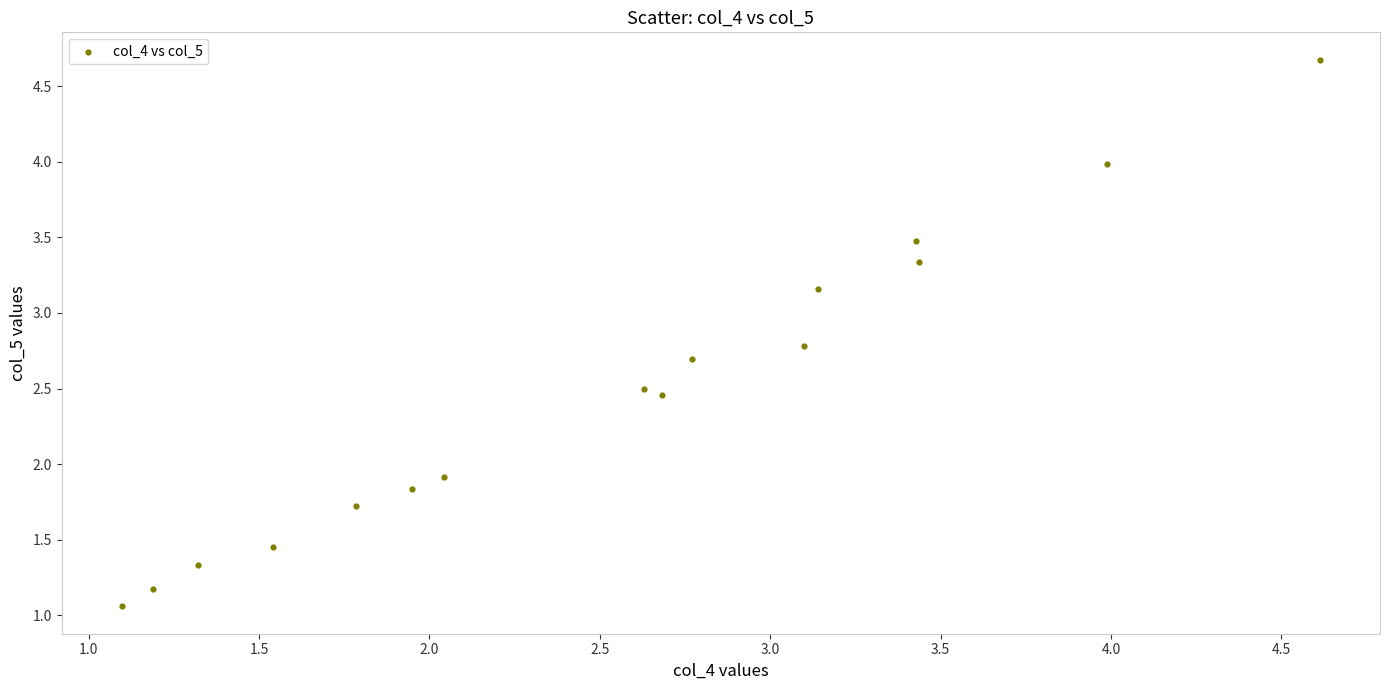

What is the range of Y values (max minus min)?

3.6